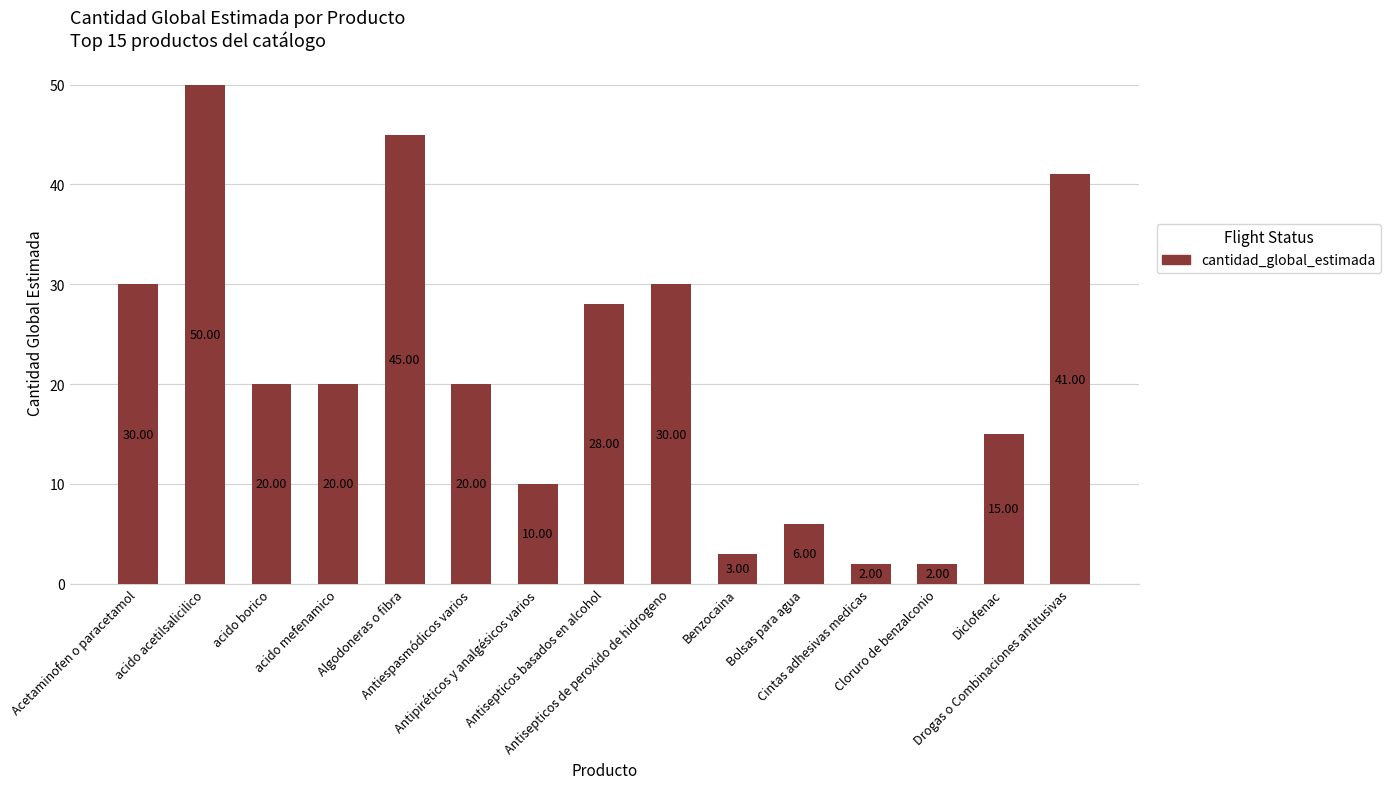

What is the label of the 8th bar from the left?

Antisepticos basados en alcohol